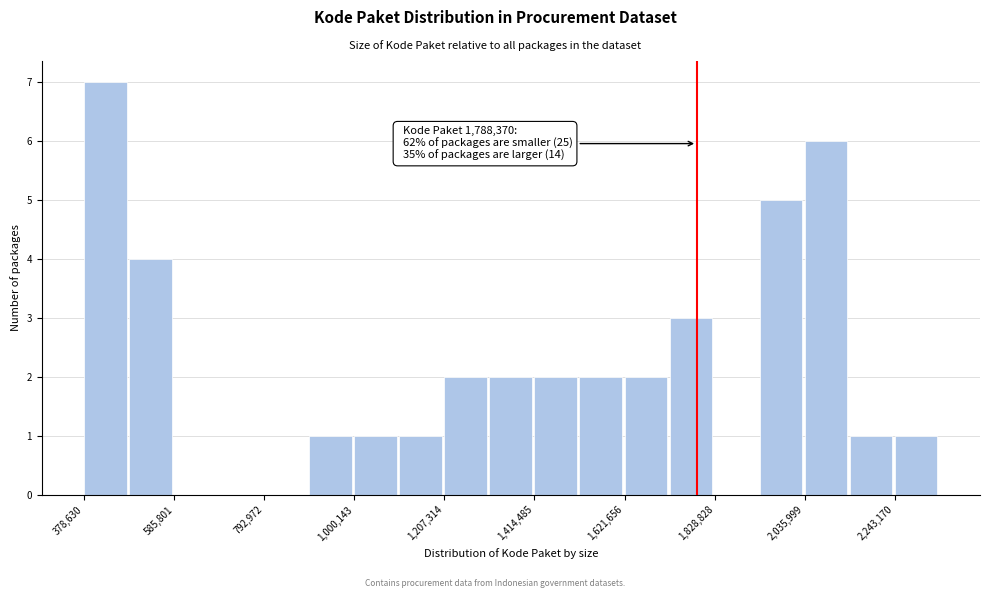

Around what value on the x-axis is the tallest bar? Give the approximate position of its centre, as read against the axis.

450000